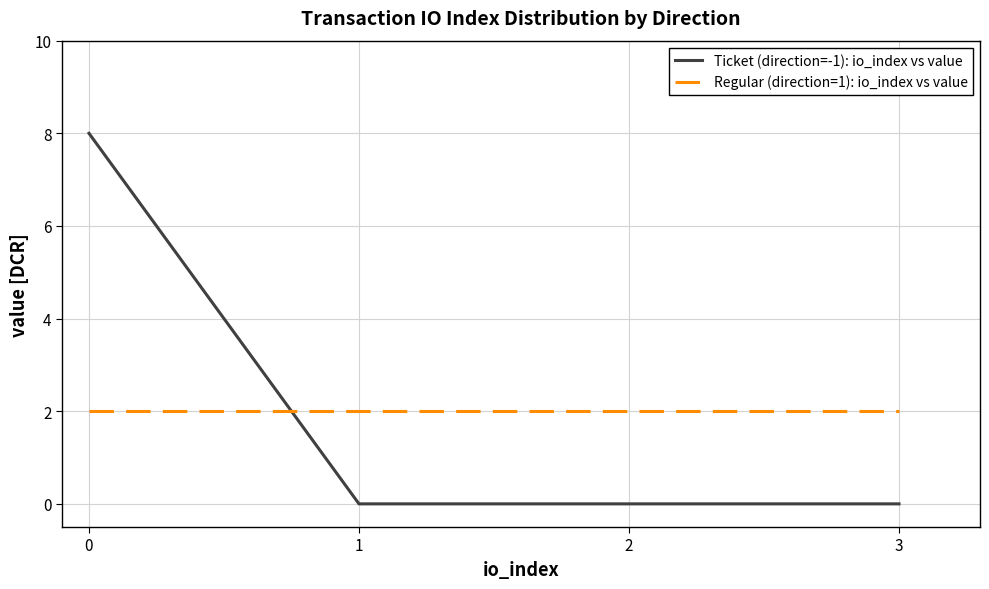

Between which two adjacent categories do Regular (direction=1): io_index vs value and Ticket (direction=-1): io_index vs value first intersect?

0 and 1